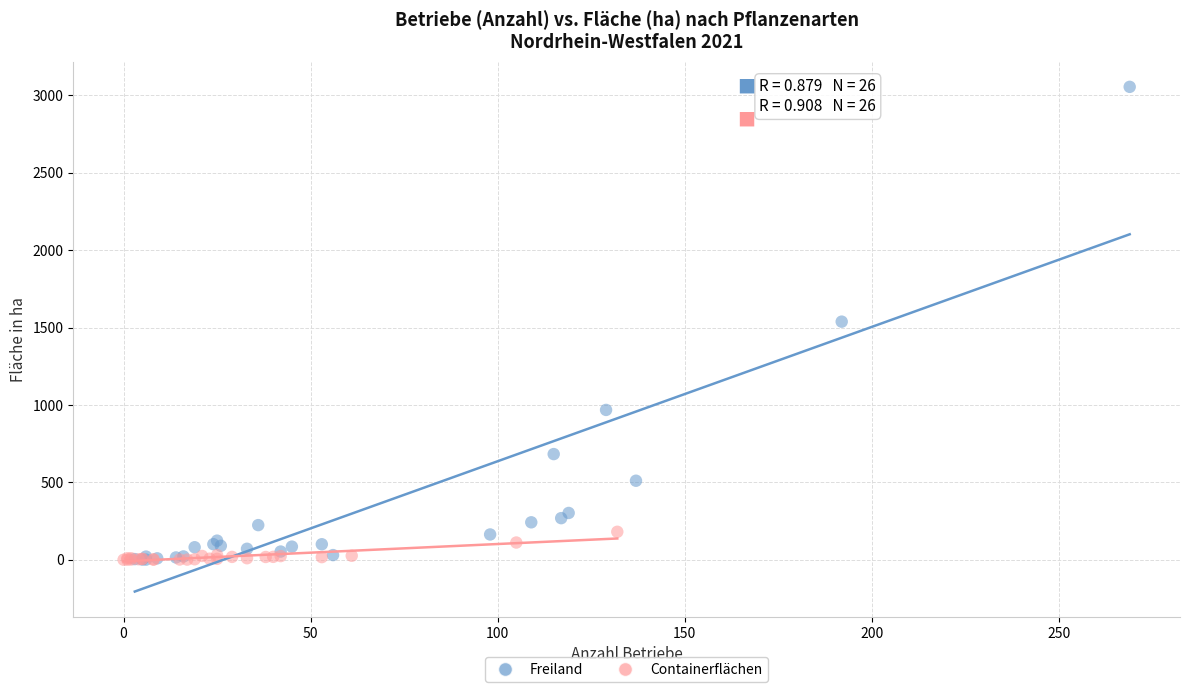

Which series contains the highest Y value?

Freiland